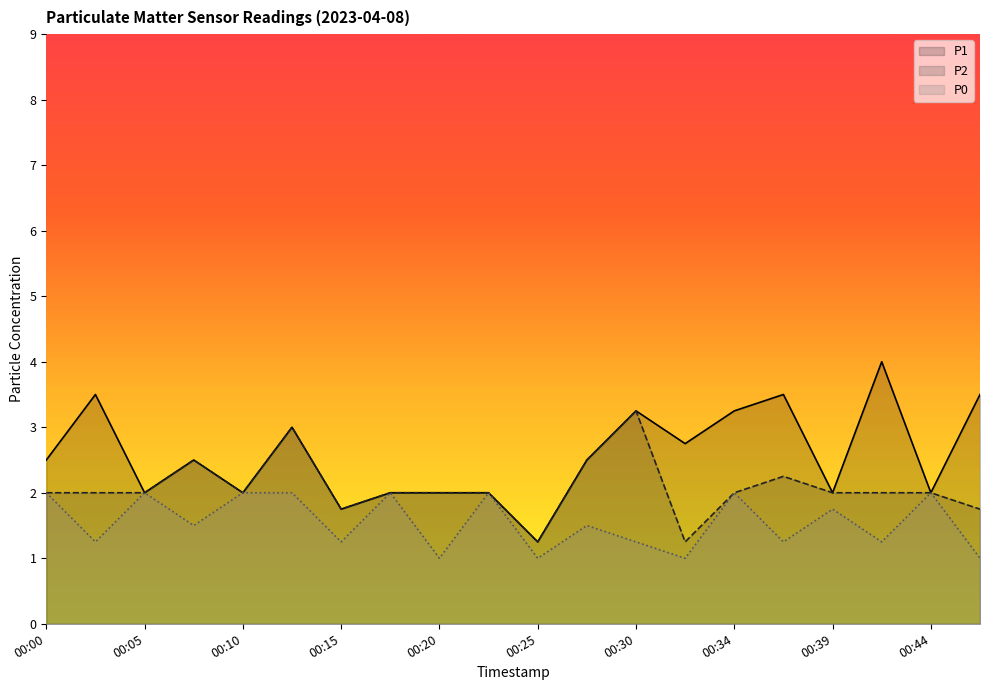

At which category is the sum across all series the highest?

00:12